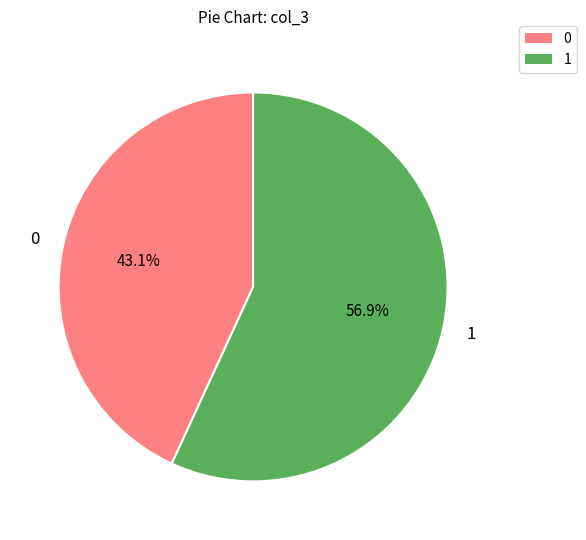

Which slice is the largest?

1